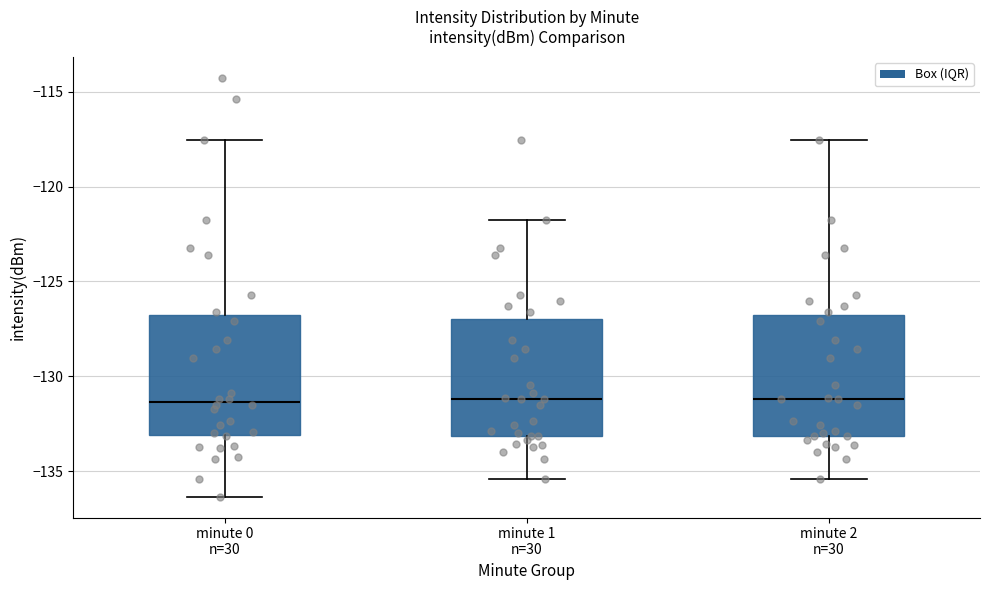

Where does the median line of the box for minute 1 n=30 sit on the y-axis? The values are not printed on the chart, so give them approximately, as read against the axis.

-131.0